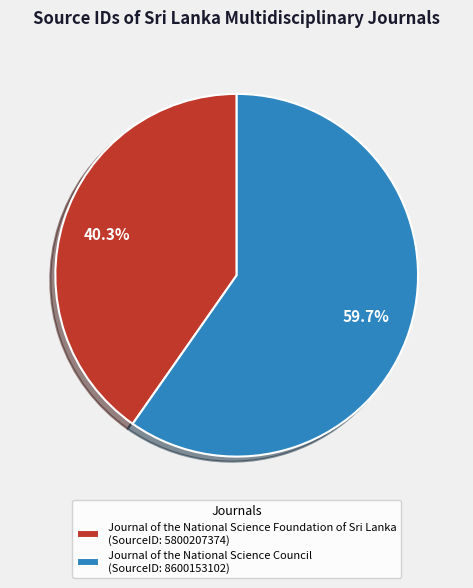

Does any single category account for the majority?

Yes